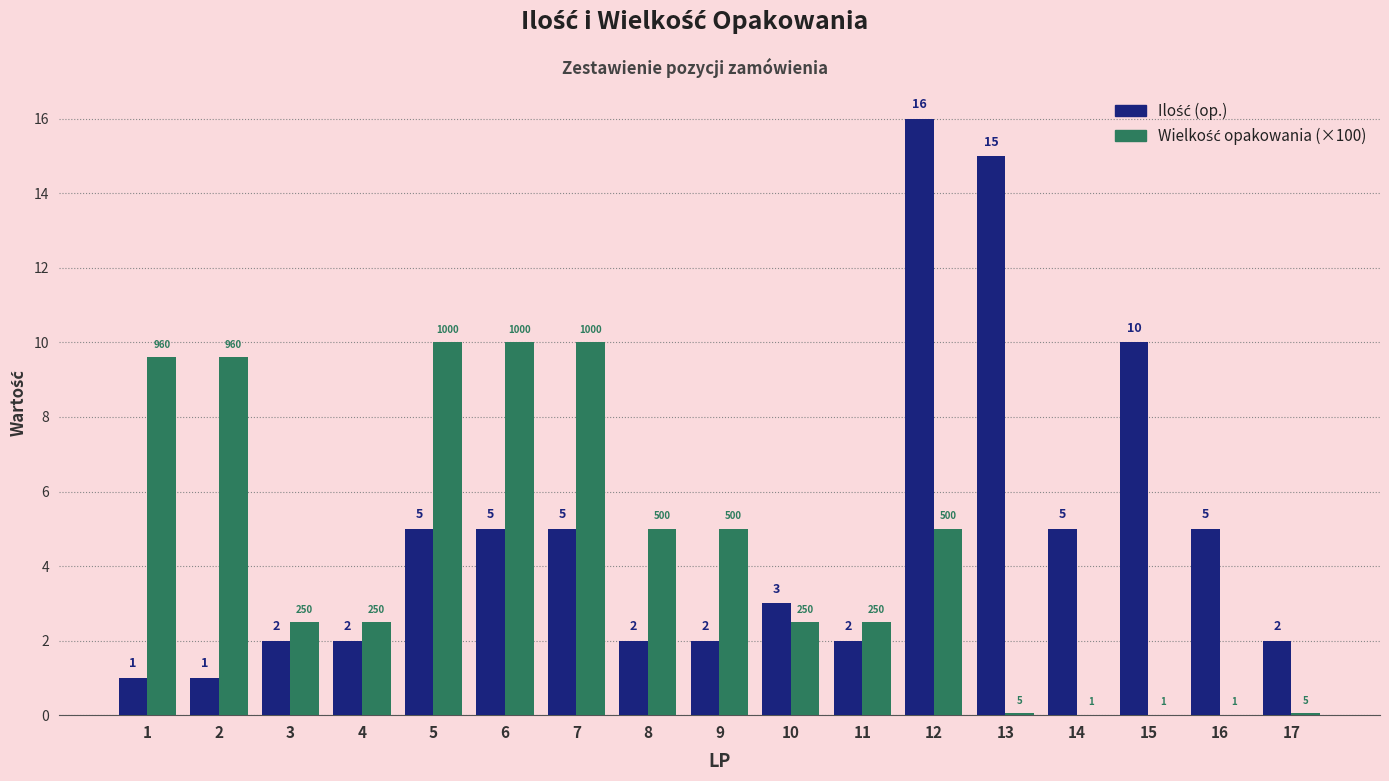

At which category is the sum across all series the highest?

12